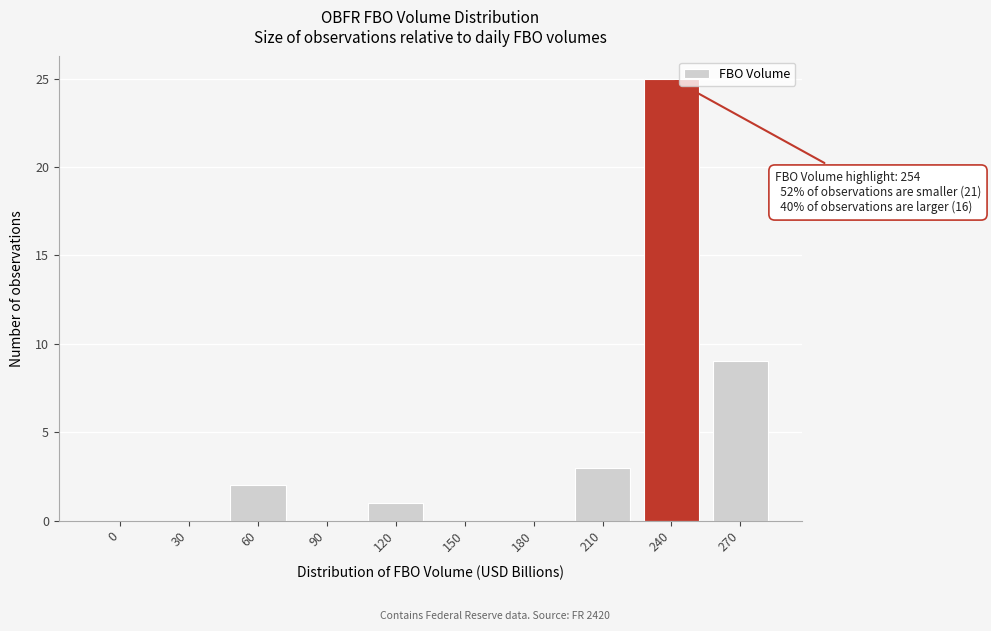

What is the change in value from 210 to 240?

+22